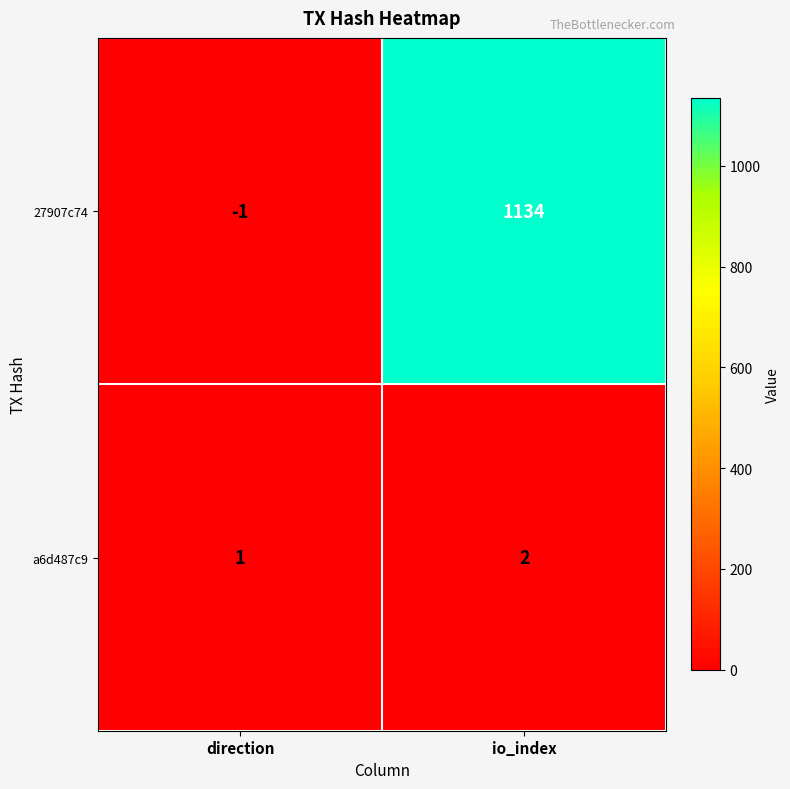

Which label corresponds to the smallest value in the chart?

direction